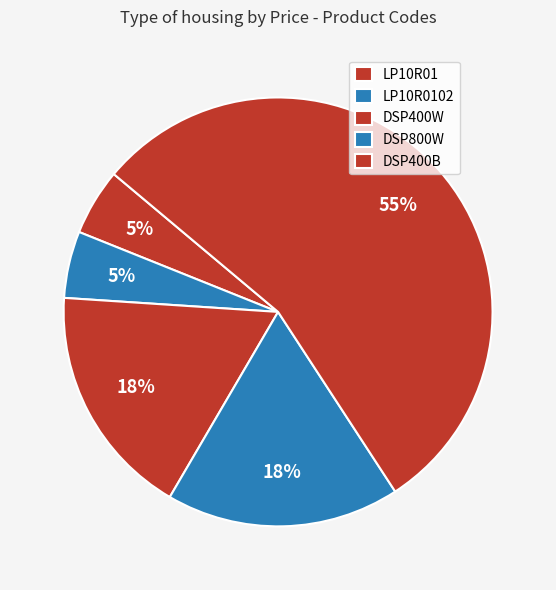

How much of the chart is everything except DSP400B?

45.3%